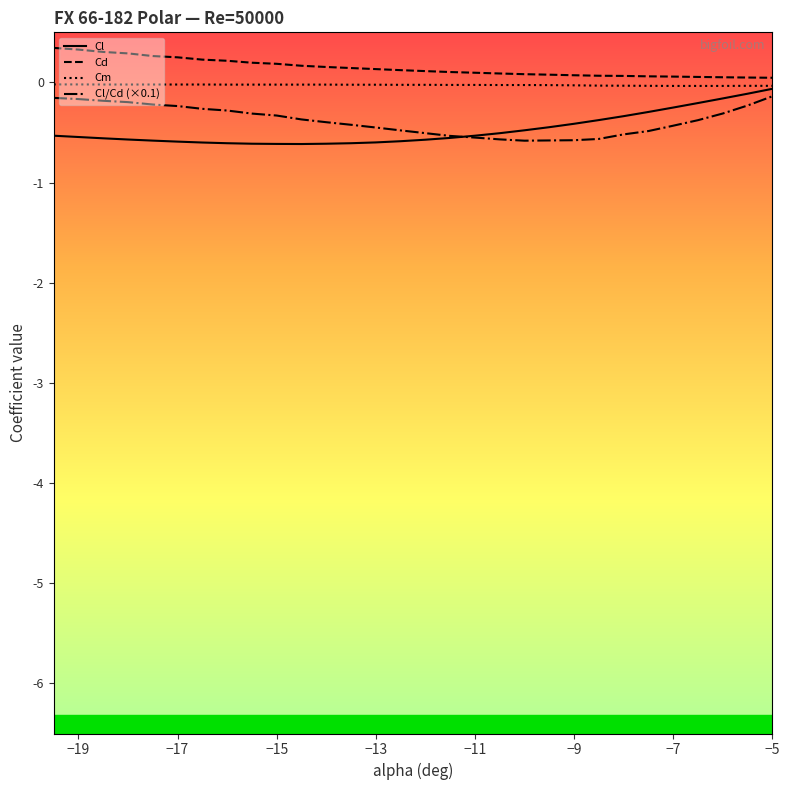

True or false: Cl/Cd (×0.1) and Cd intersect in this chart.

False